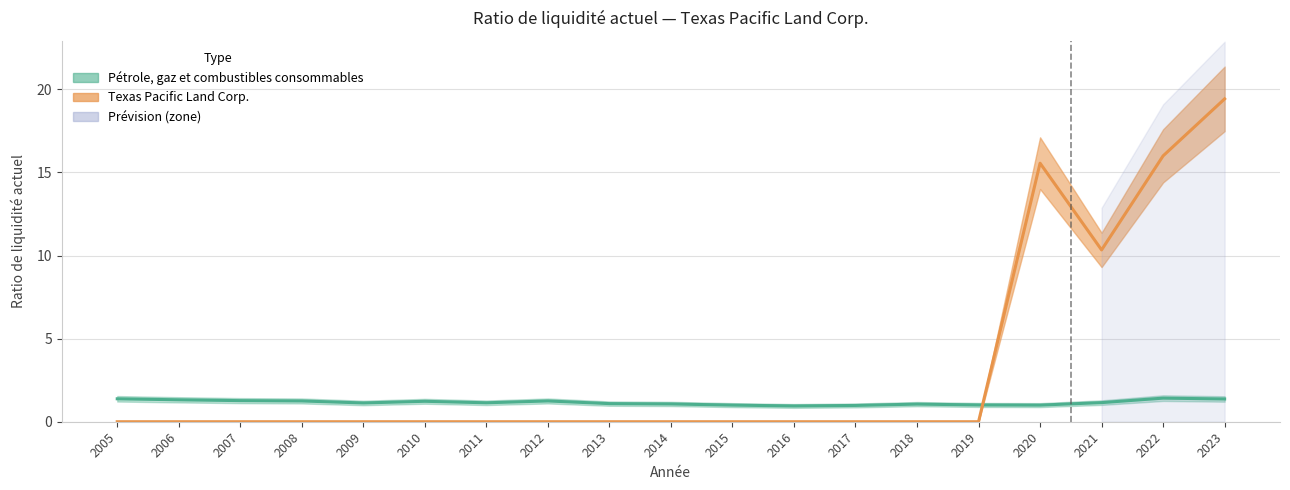

At how many categories does at least one series exceed 12?

3